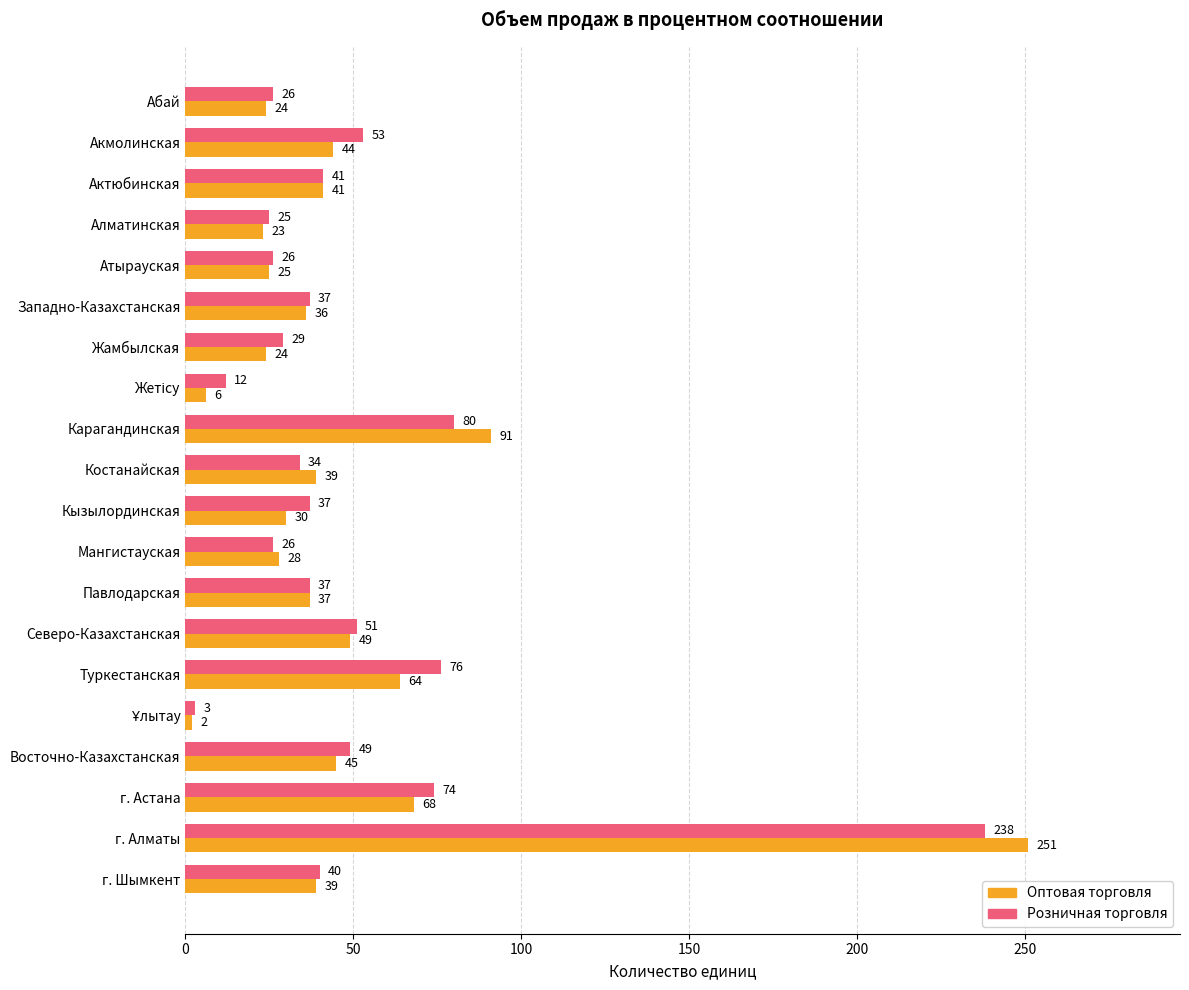

Rank the series by their maximum value, from lowest to highest.

Розничная торговля, Оптовая торговля